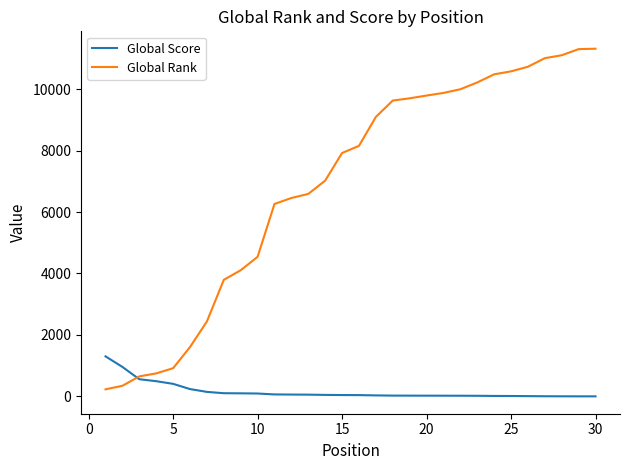

Which series has the largest total across all categories?

Global Rank